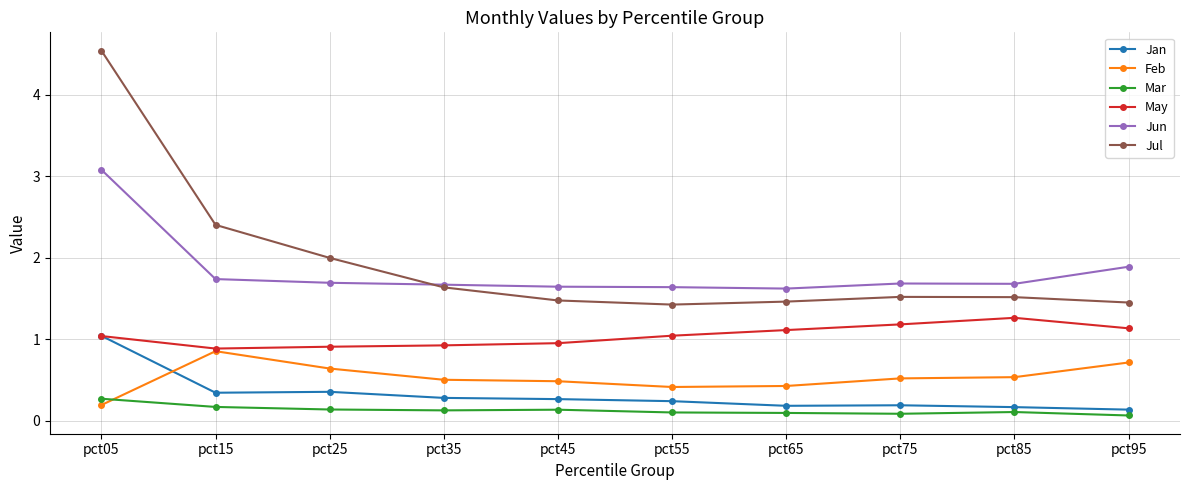

What is the value of the May point at the 8th from the left?

1.2